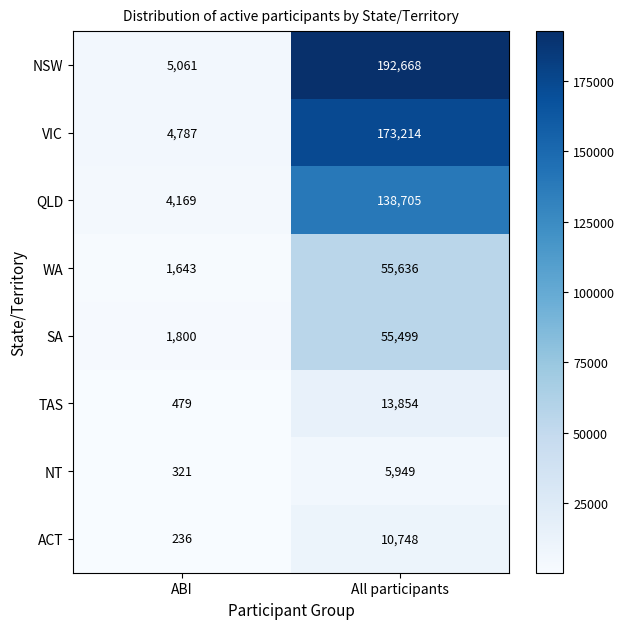

What is the difference between the highest and lowest values at ABI?

4825